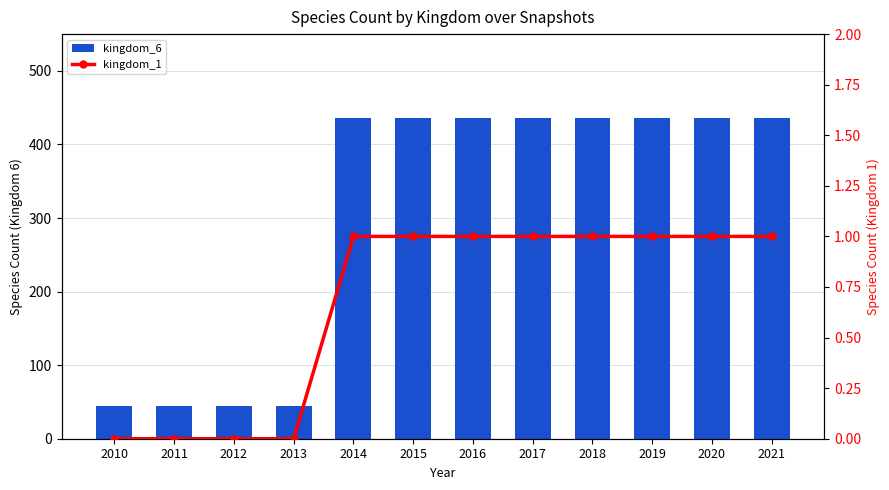

What value does the kingdom_6 series have at 2011, to the nearest 5?

45